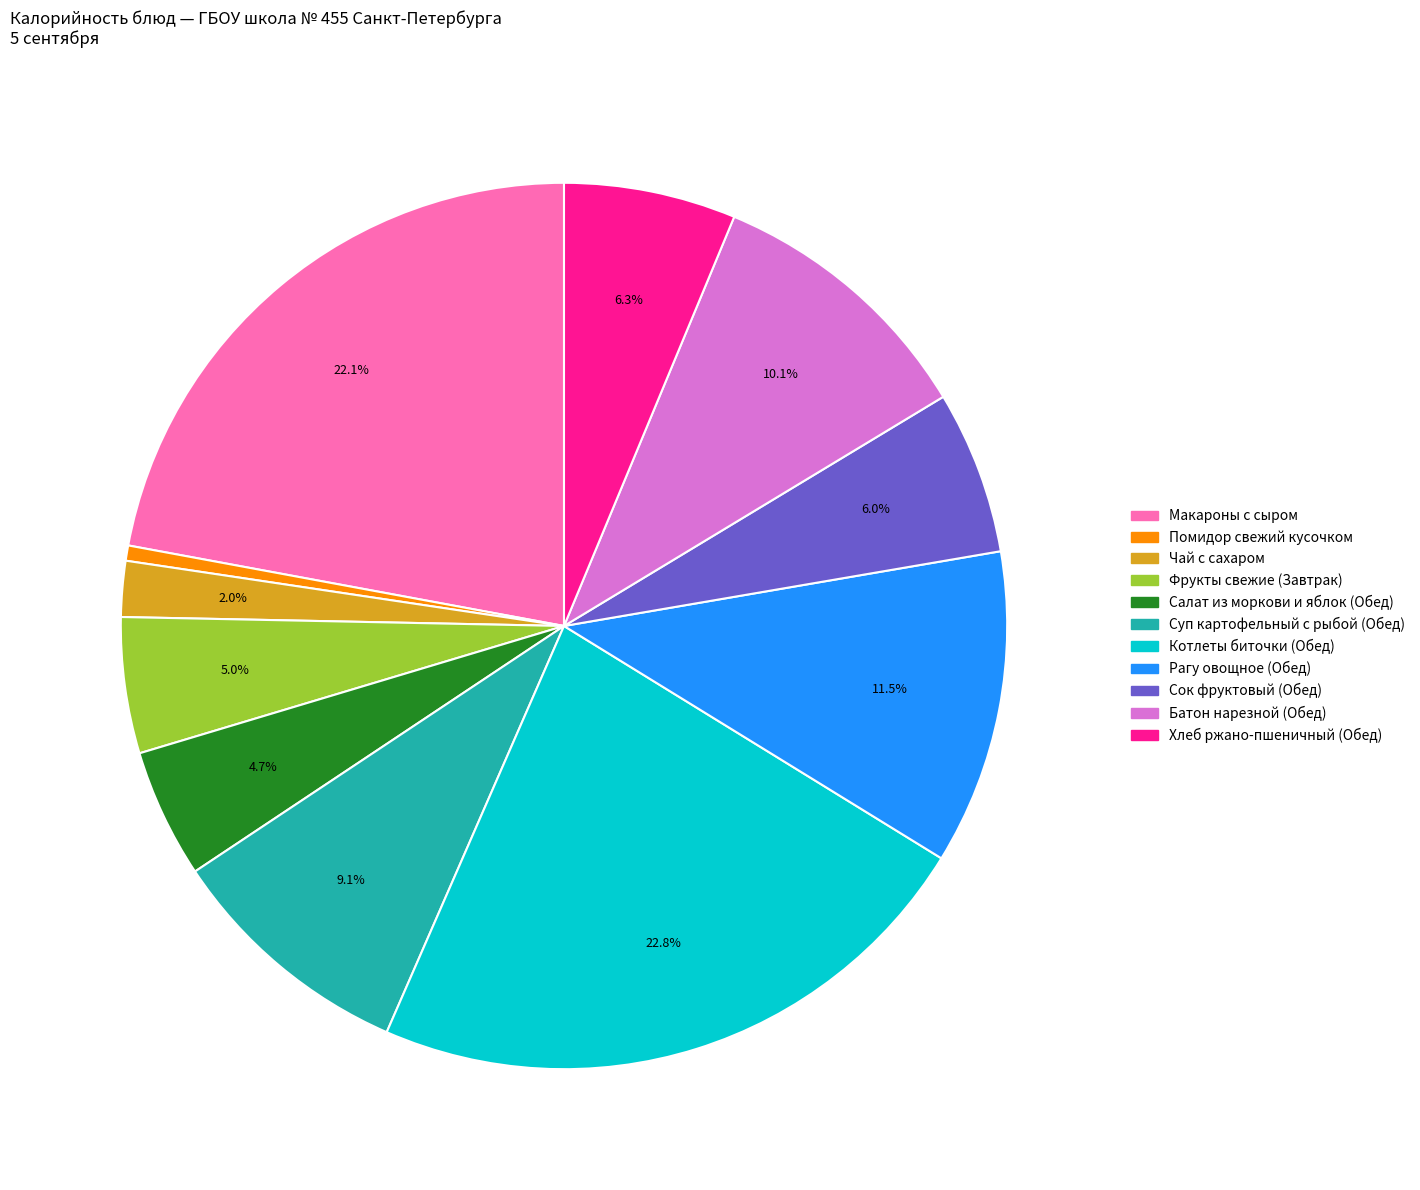

What percentage is the Фрукты свежие (Завтрак) slice, to the nearest percent?

5%